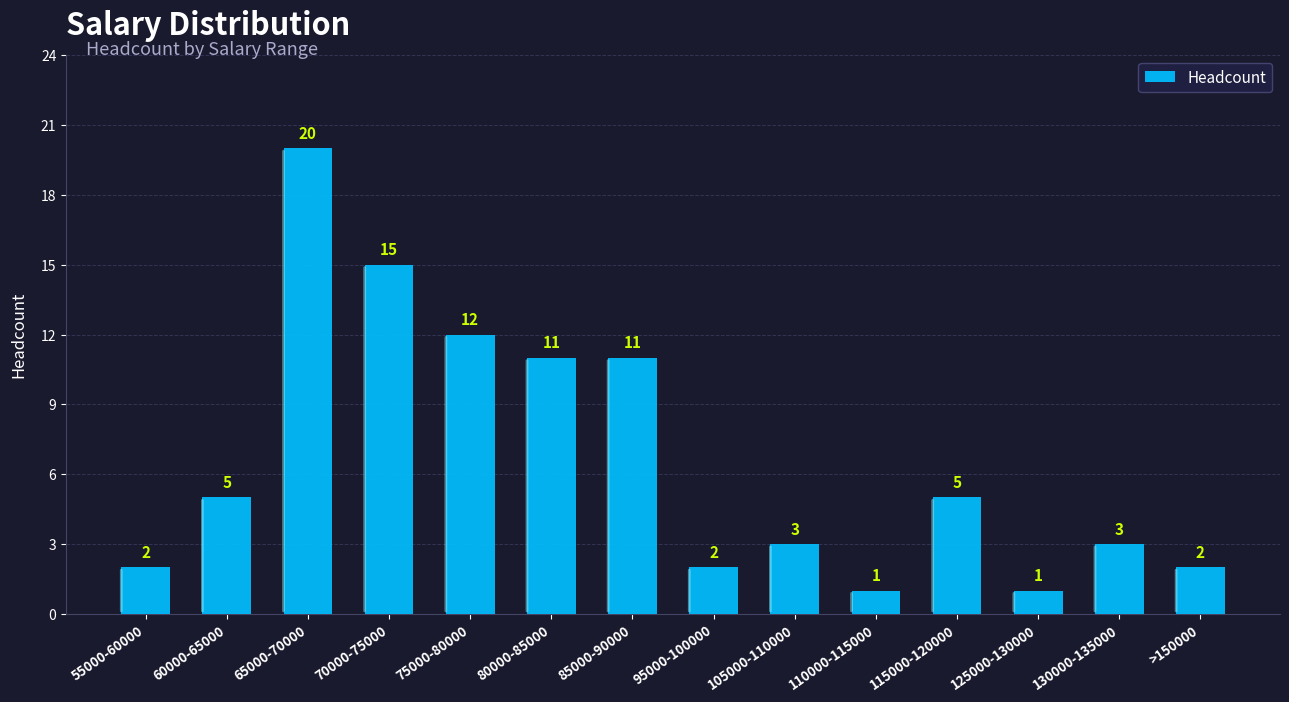

What is the value of the 12th bar from the left?

1